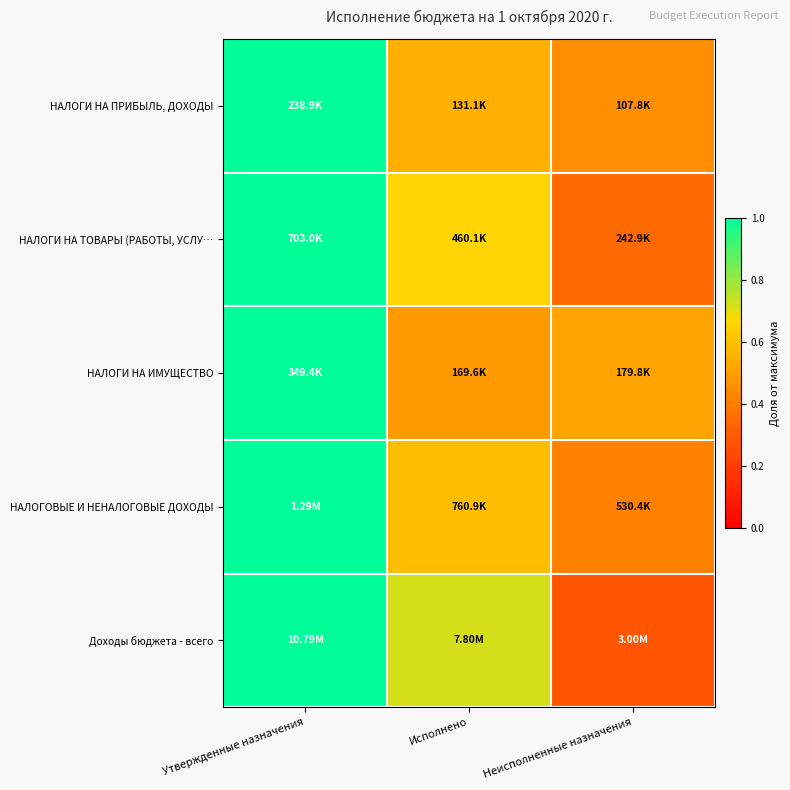

At how many categories does at least one series exceed 0?

3